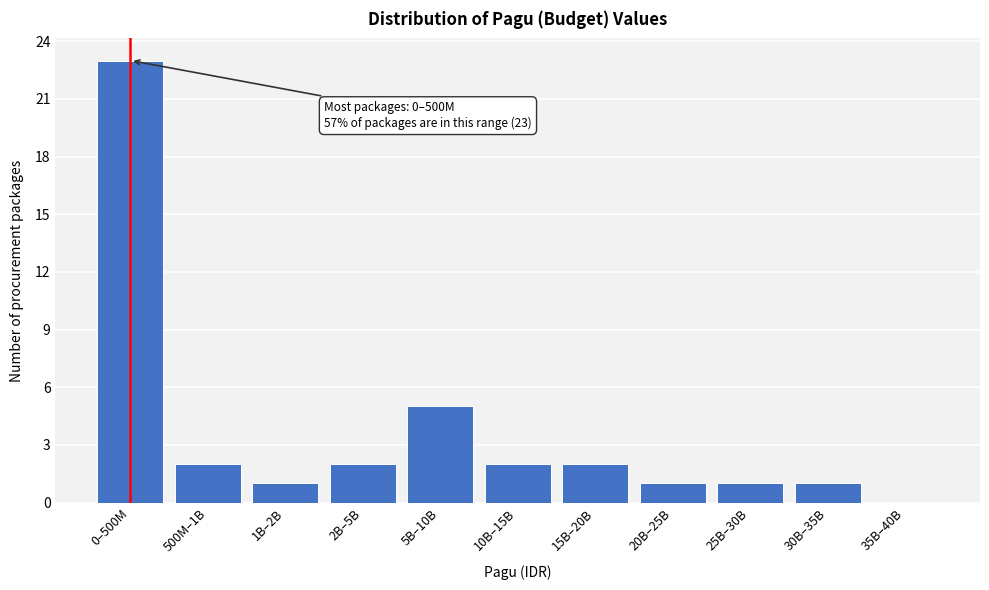

Reading left to right, list all the values displayed in this chart.

0–500M=23	500M–1B=2	1B–2B=1	2B–5B=2	5B–10B=5	10B–15B=2	15B–20B=2	20B–25B=1	25B–30B=1	30B–35B=1	35B–40B=0